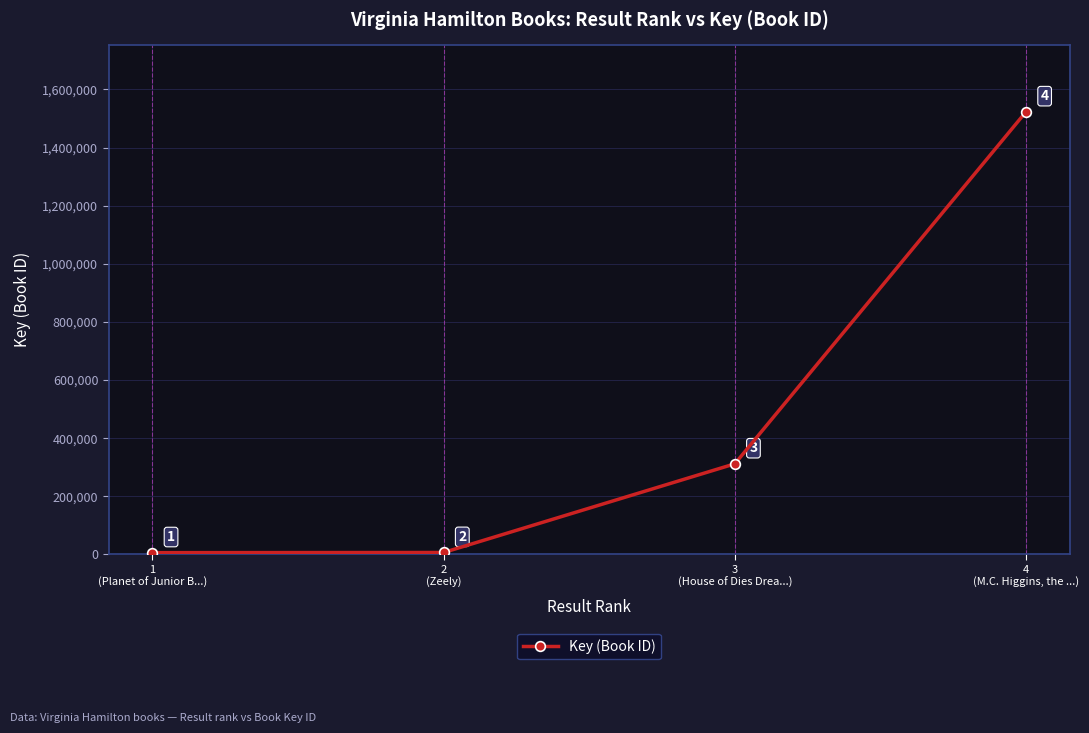

How many lines are shown in the chart?

1